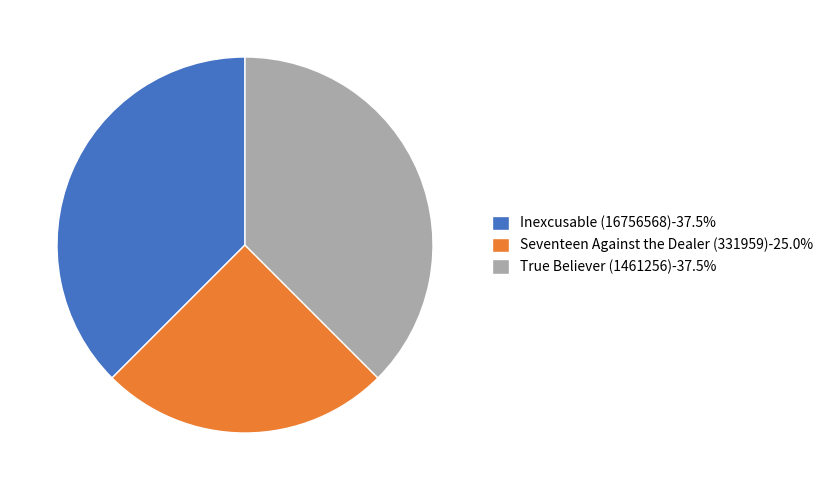

Count the number of slices in the pie.

3